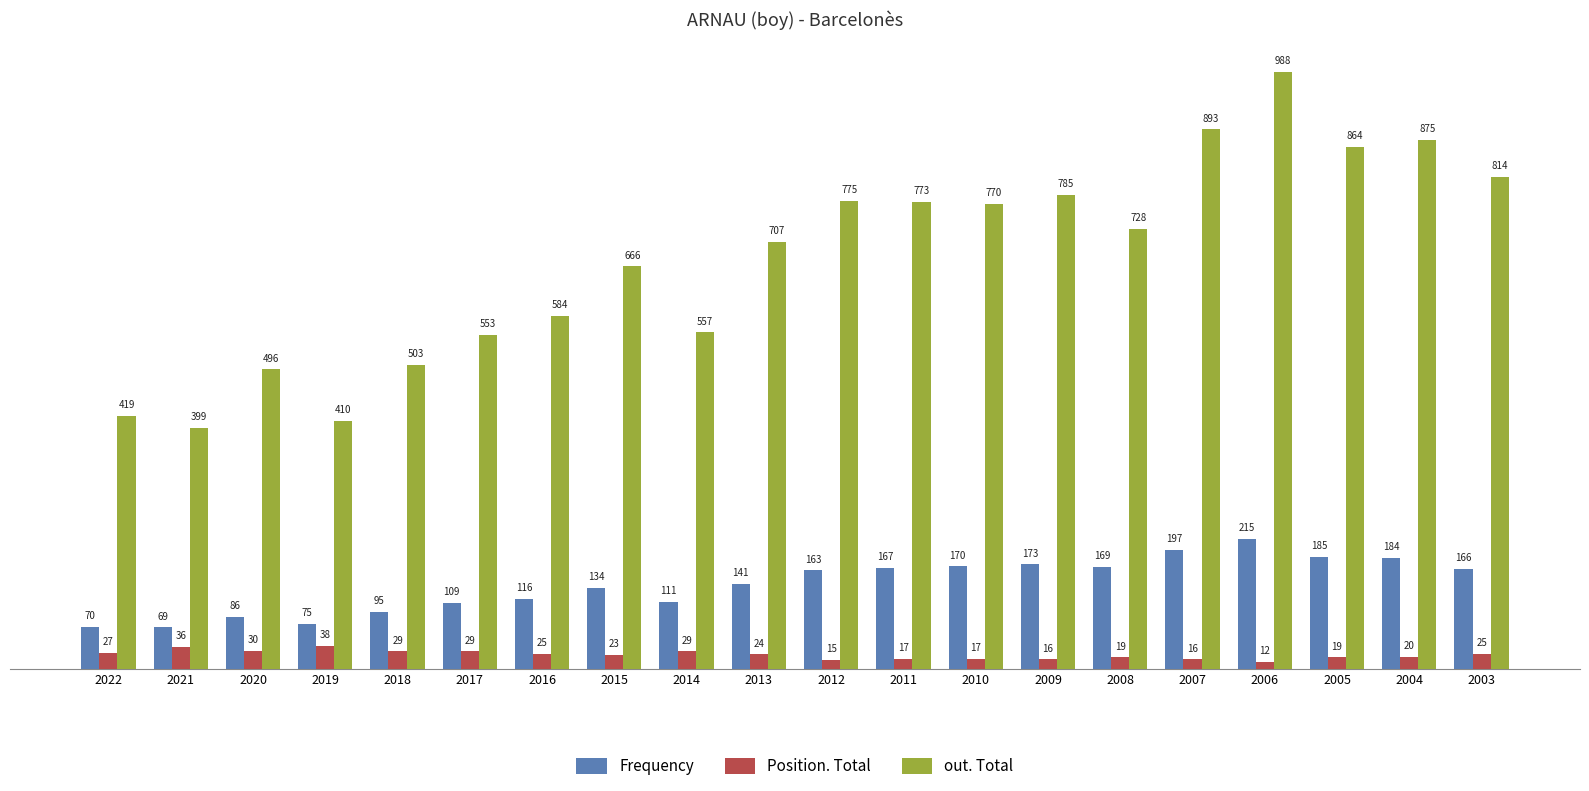

The value of out. Total at 2004 is 875. True or false?

True